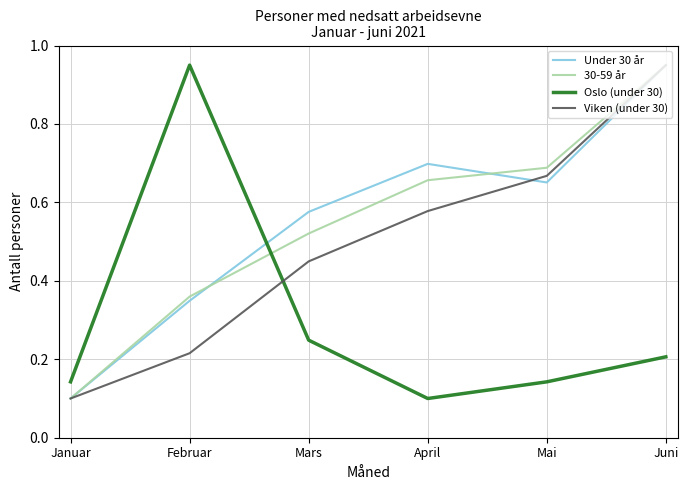

Where do Under 30 år and Oslo (under 30) first cross each other?

Februar and Mars